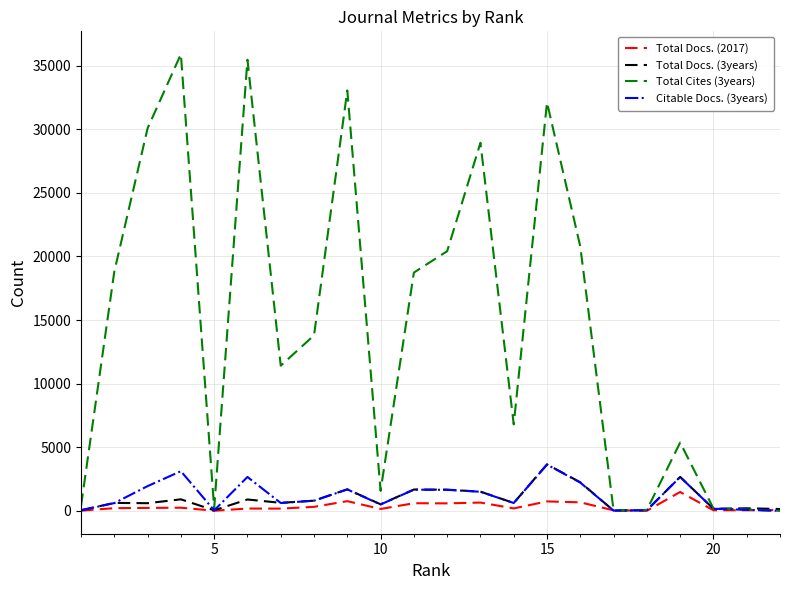

What is the maximum value shown in the chart?

35905